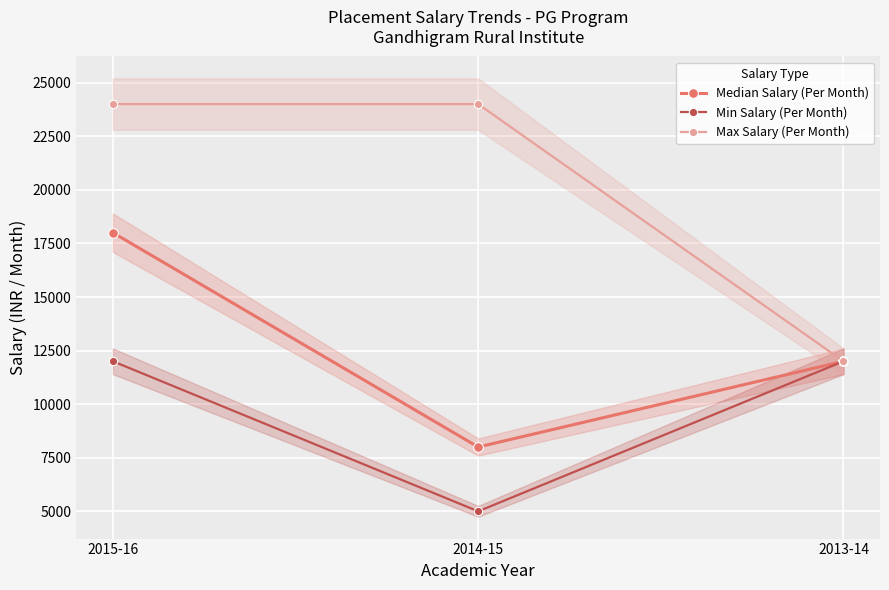

Reading left to right, what are all the values shown in this chart?

Median Salary (Per Month): 2015-16=18000	2014-15=8000	2013-14=12000
Min Salary (Per Month): 2015-16=12000	2014-15=5000	2013-14=12000
Max Salary (Per Month): 2015-16=24000	2014-15=24000	2013-14=12000